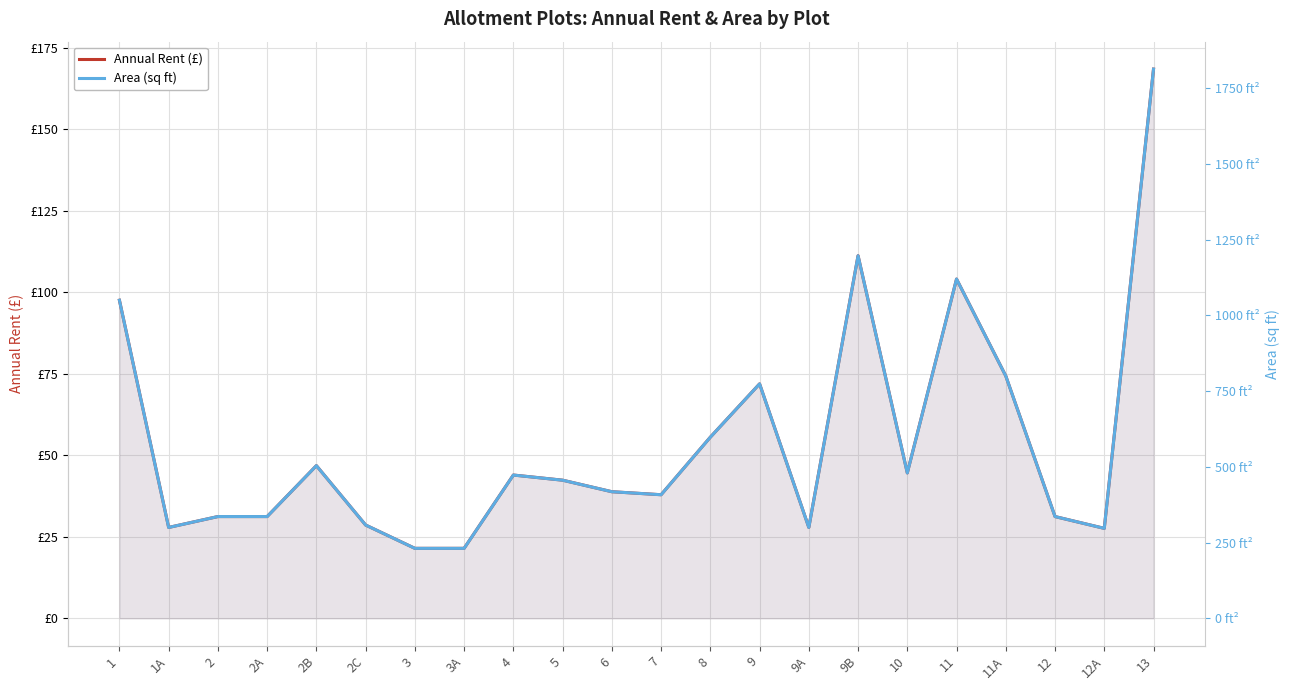

Rank the series at 9 from highest to lowest value.

Area (sq ft), Annual Rent (£)